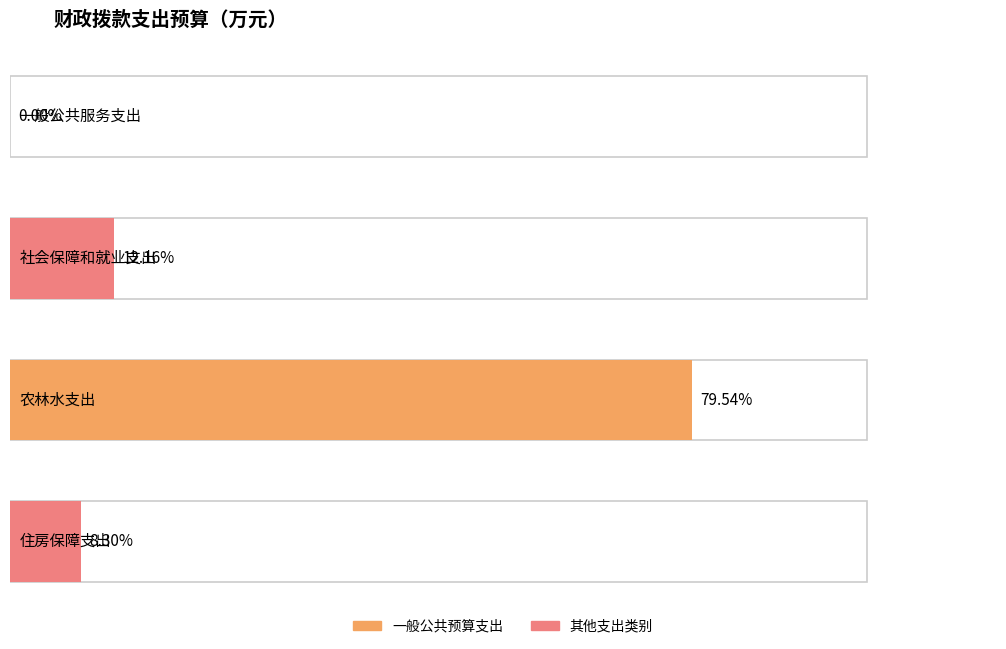

The value at 一般公共服务支出 is 0.0. True or false?

True